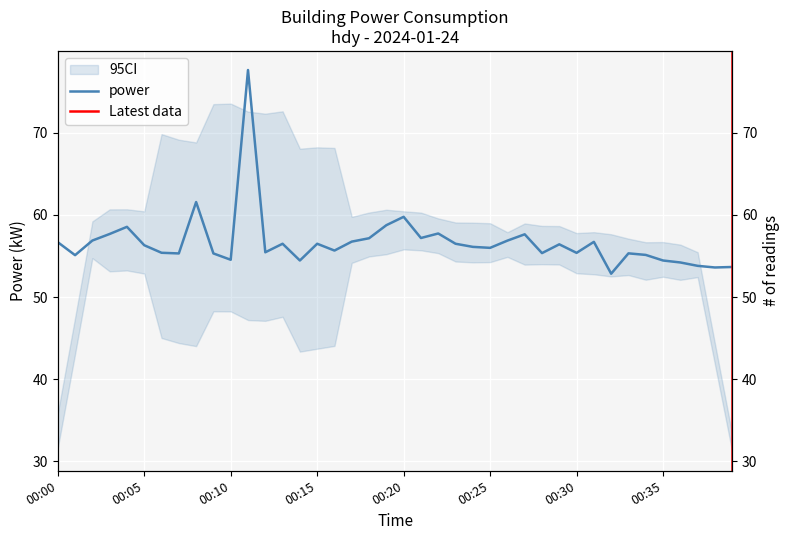

What is the difference between the second highest and minimum values?

8.7